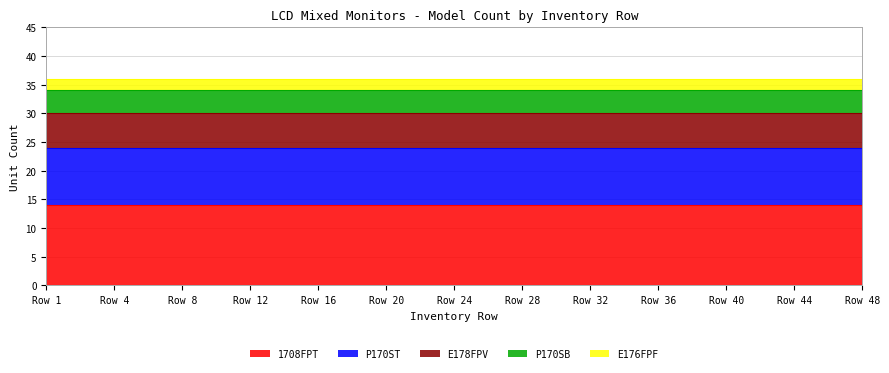

Is it true that P170ST equals 10 at Row 8?

True